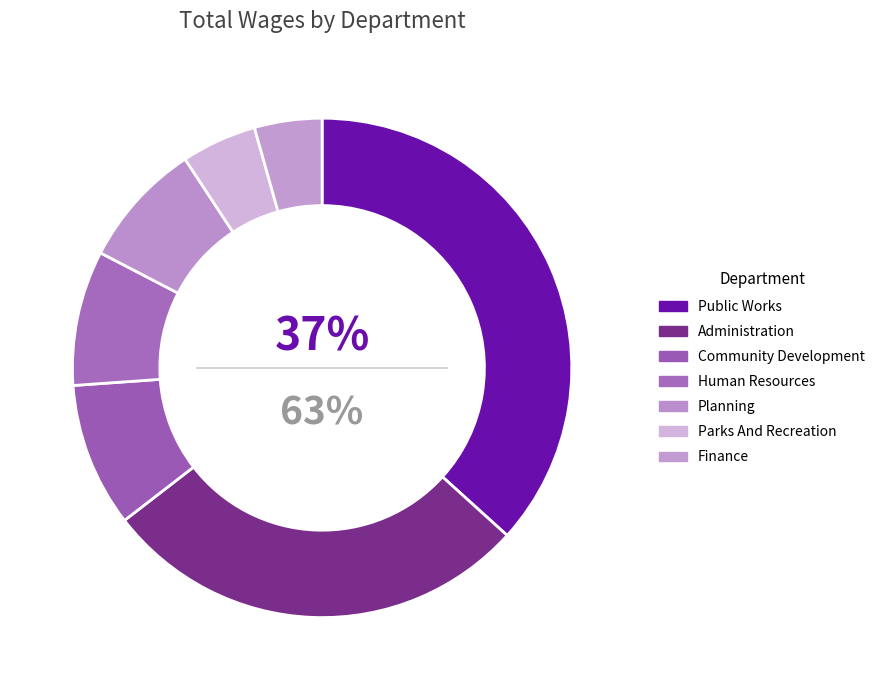

What is the total percentage of Planning and Community Development?

17.5%